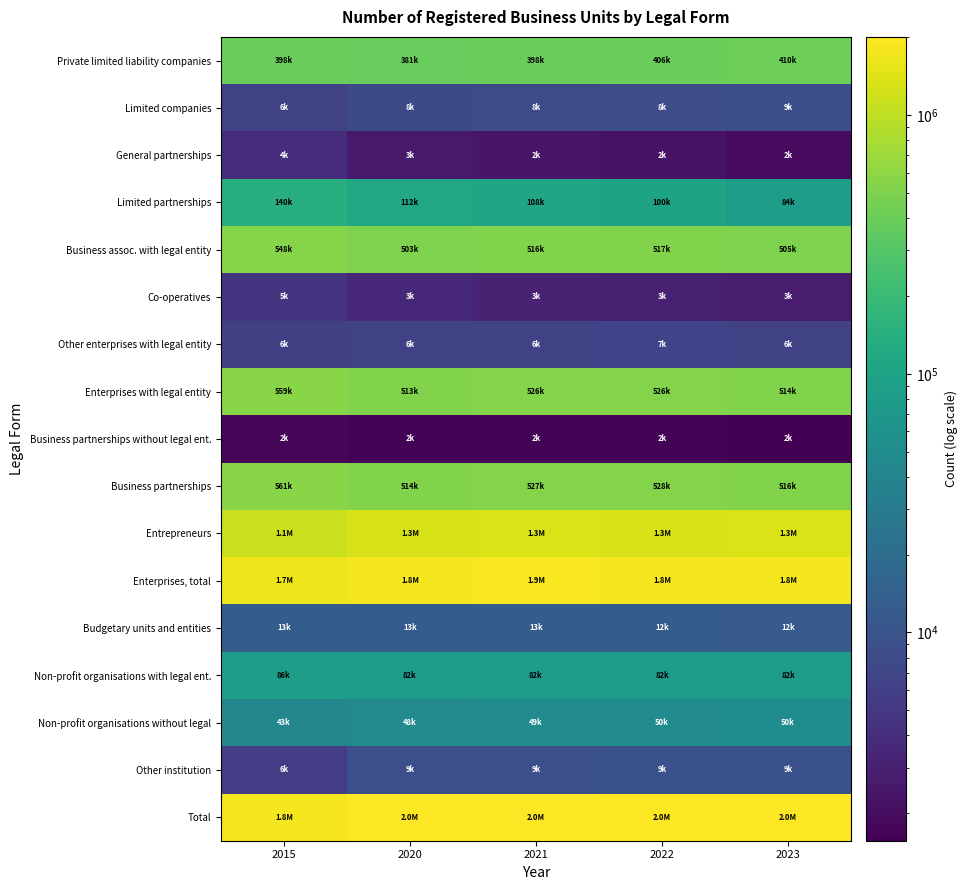

At which category does the chart reach its peak across all series?

2021